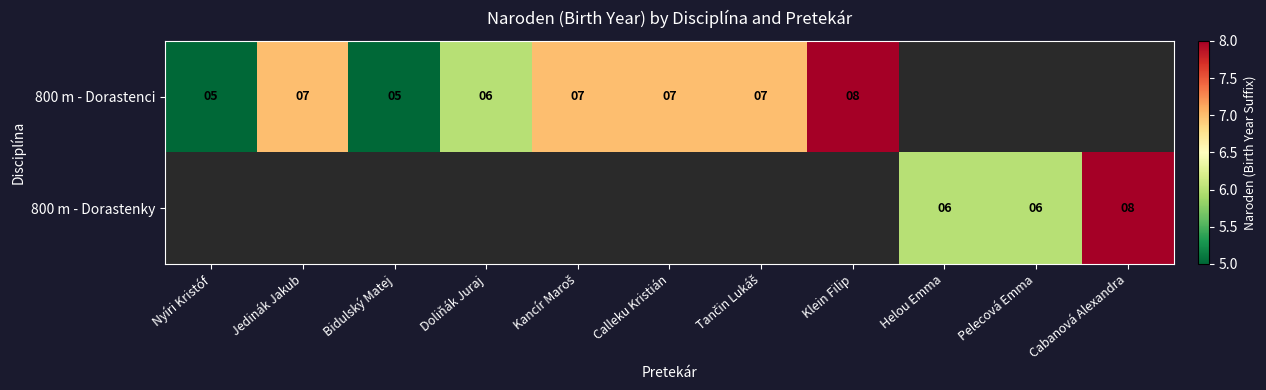

True or false: 800 m - Dorastenky has a value of 8 at Cabanová Alexandra.

True